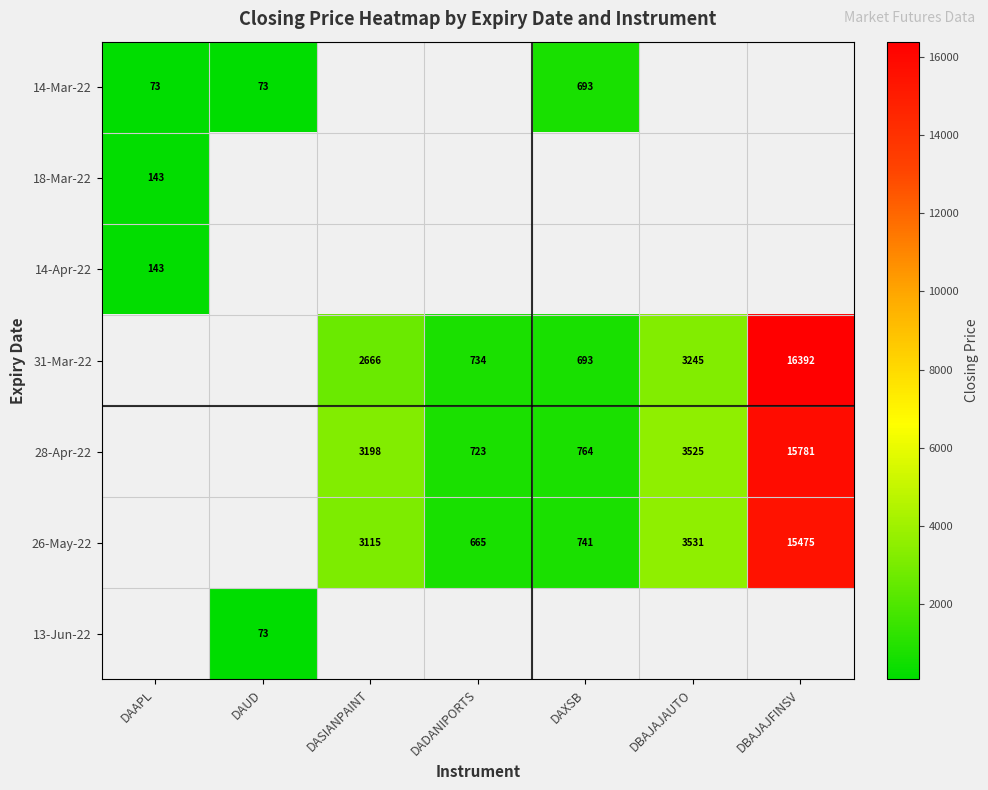

At which category does the chart reach its peak across all series?

DBAJAJFINSV